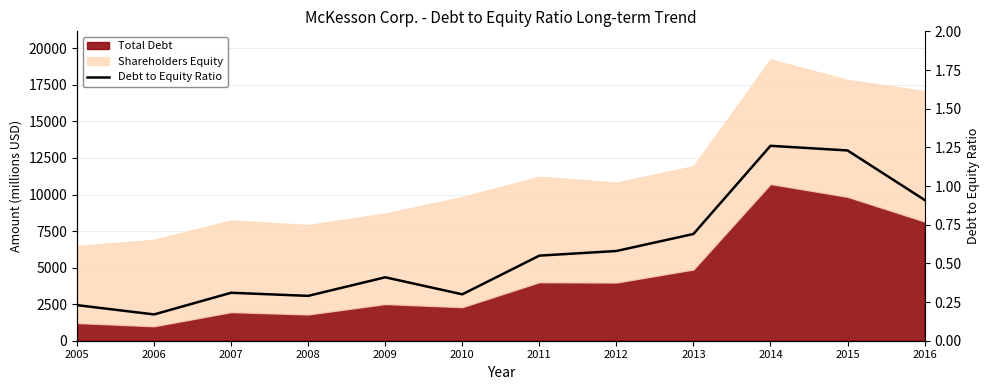

What value does the data have at 2012?

0.6